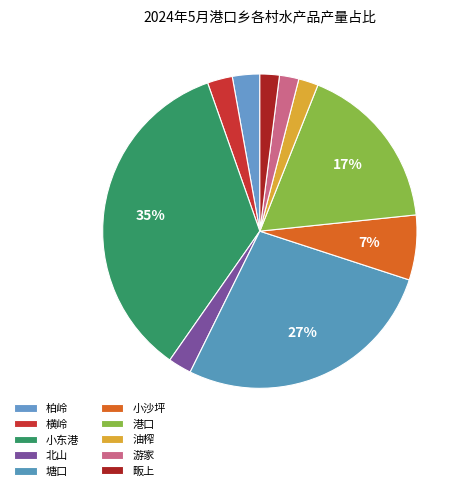

Do 塘口 and 柏岭 together represent more than half of the pie?

No